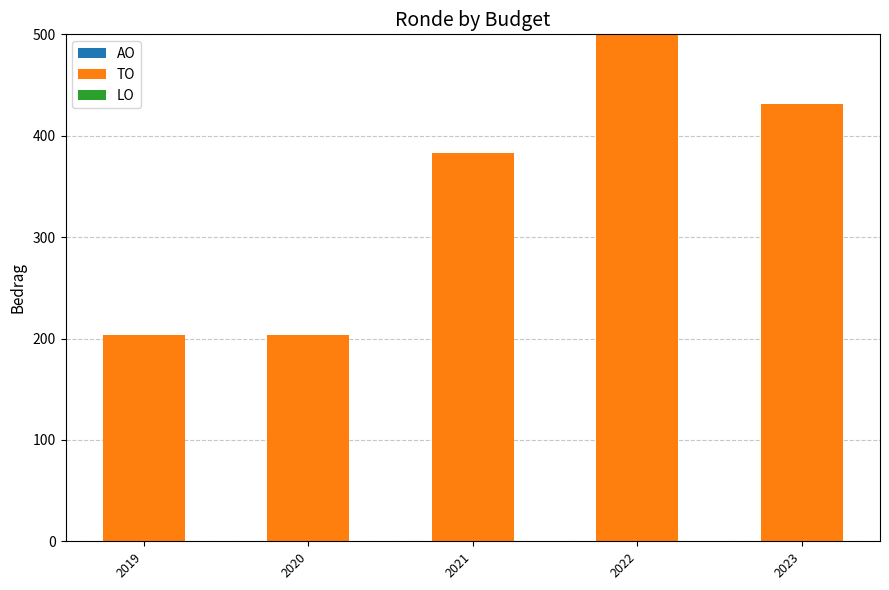

At which label is the value closest to 351?

2021